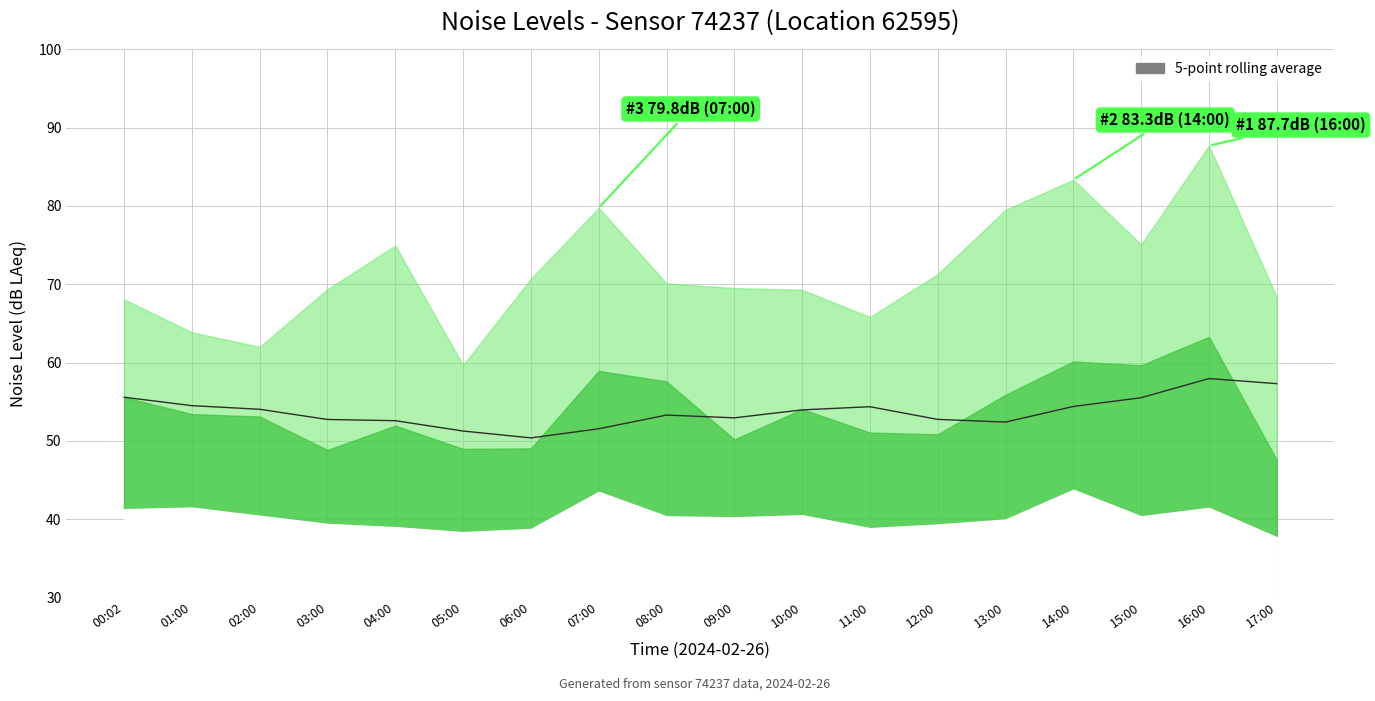

The value at 09:00 is 52.9. True or false?

True